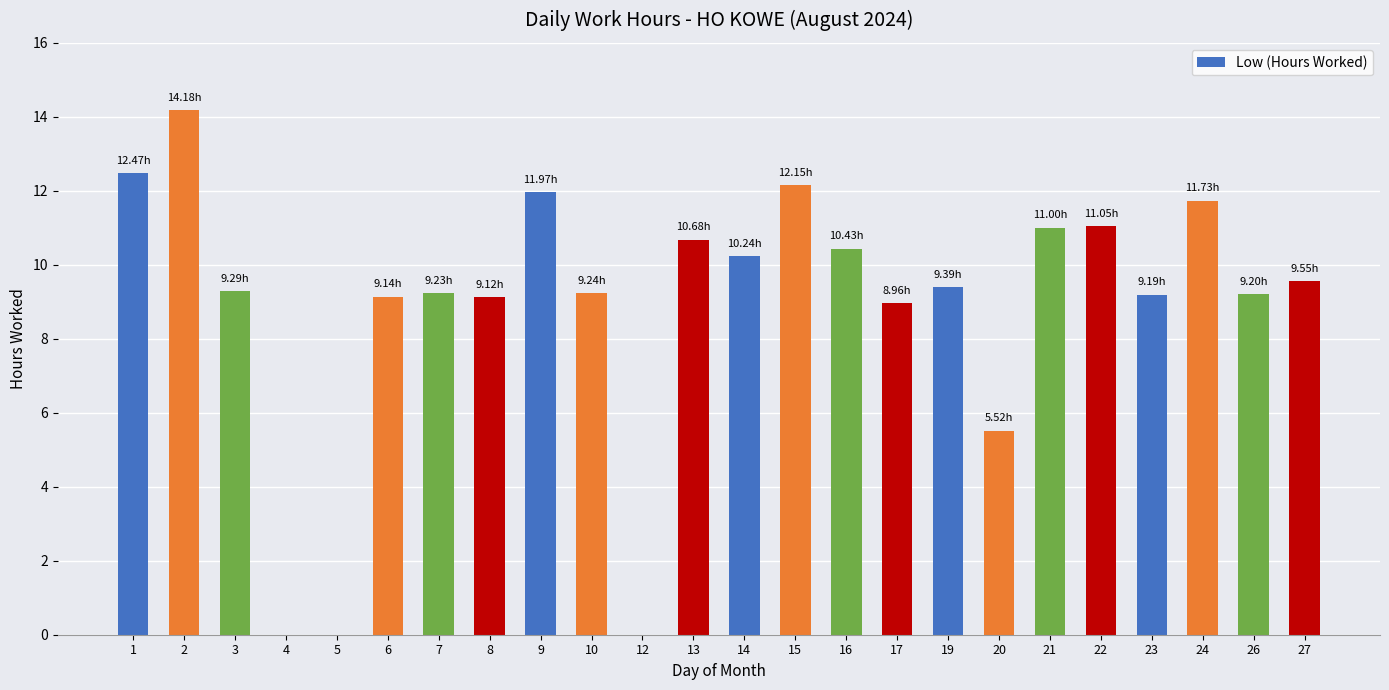

How many categories are shown in the chart?

24